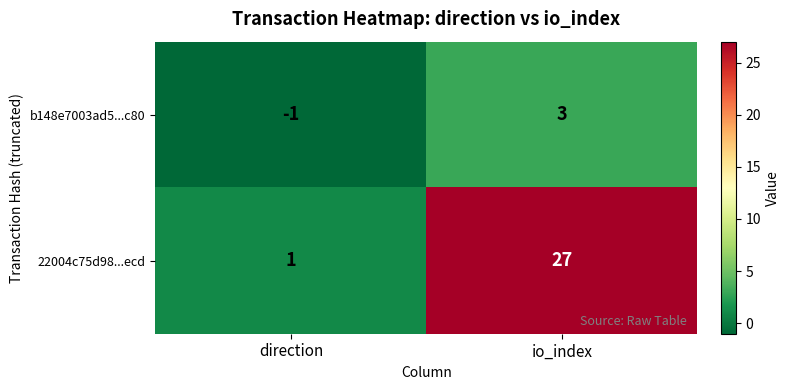

Rank the categories by b148e7003ad5...c80 value from highest to lowest.

io_index, direction